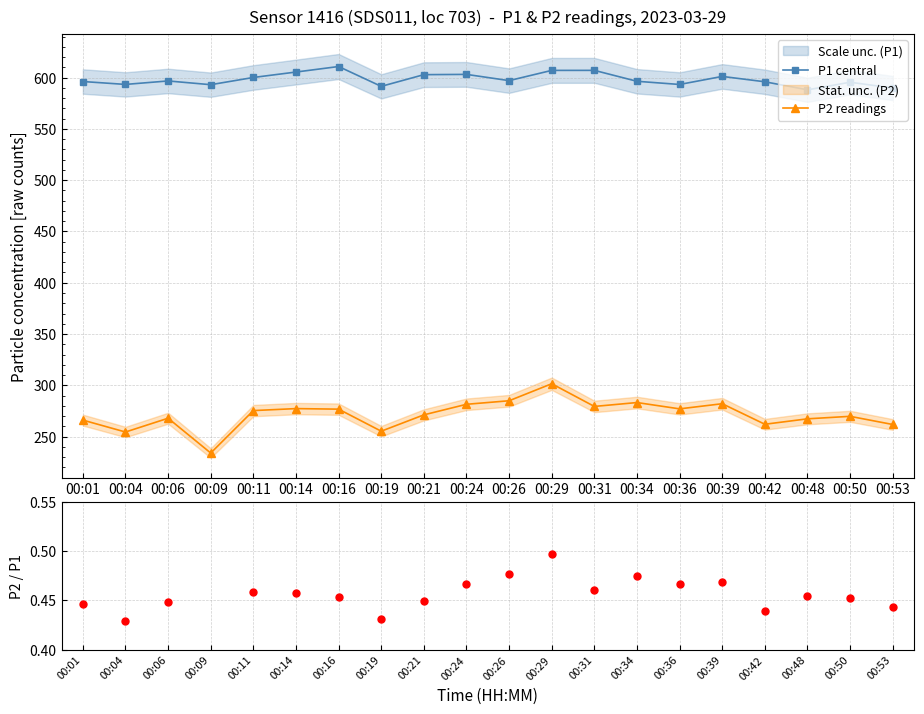

Reading right to left, what are all the values shown in this chart?

P1 central: 589.9	595.5	588.1	596.0	601.2	593.4	596.5	607.1	607.1	597.1	603.2	602.9	591.5	610.9	605.5	600.2	593.1	596.8	593.4	596.2
P2 readings: 261.8	269.7	267.3	262.0	282.0	277.0	283.2	279.4	301.5	284.9	281.5	271.2	255.2	276.7	277.3	275.3	233.9	267.9	254.4	266.1
P2 / P1: 0.4	0.5	0.5	0.4	0.5	0.5	0.5	0.5	0.5	0.5	0.5	0.4	0.4	0.5	0.5	0.5	0.4	0.4	0.4	0.4